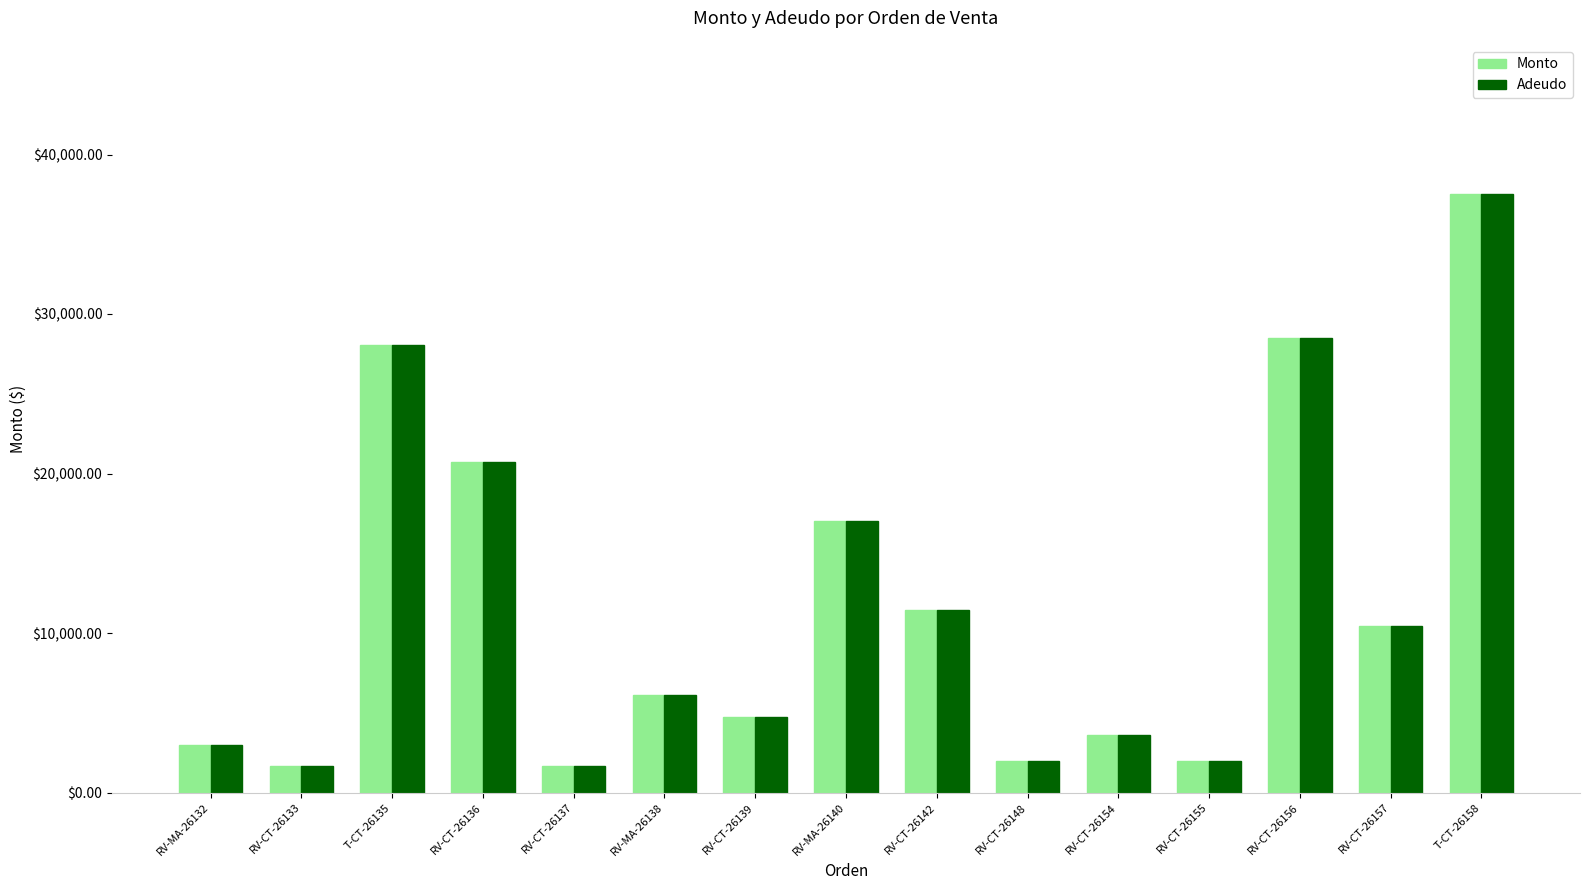

At how many categories does at least one series exceed 13642?

5